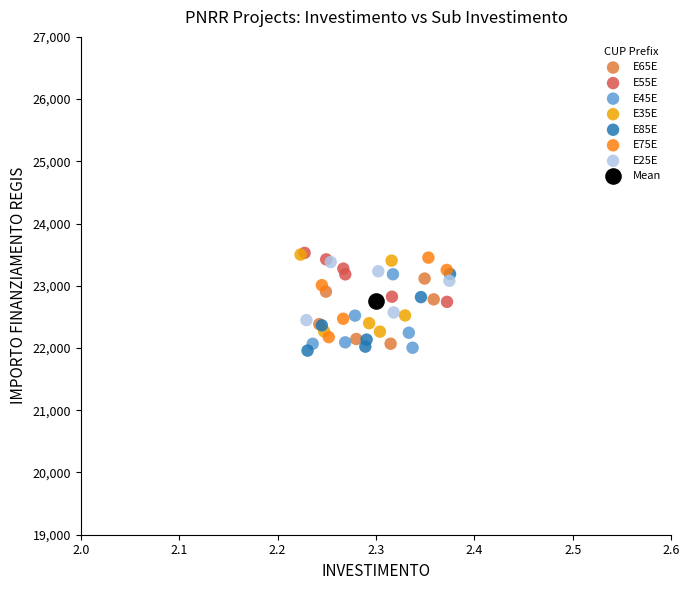

What are all the series names shown in the legend?

E65E, E55E, E45E, E35E, E85E, E75E, E25E, Mean